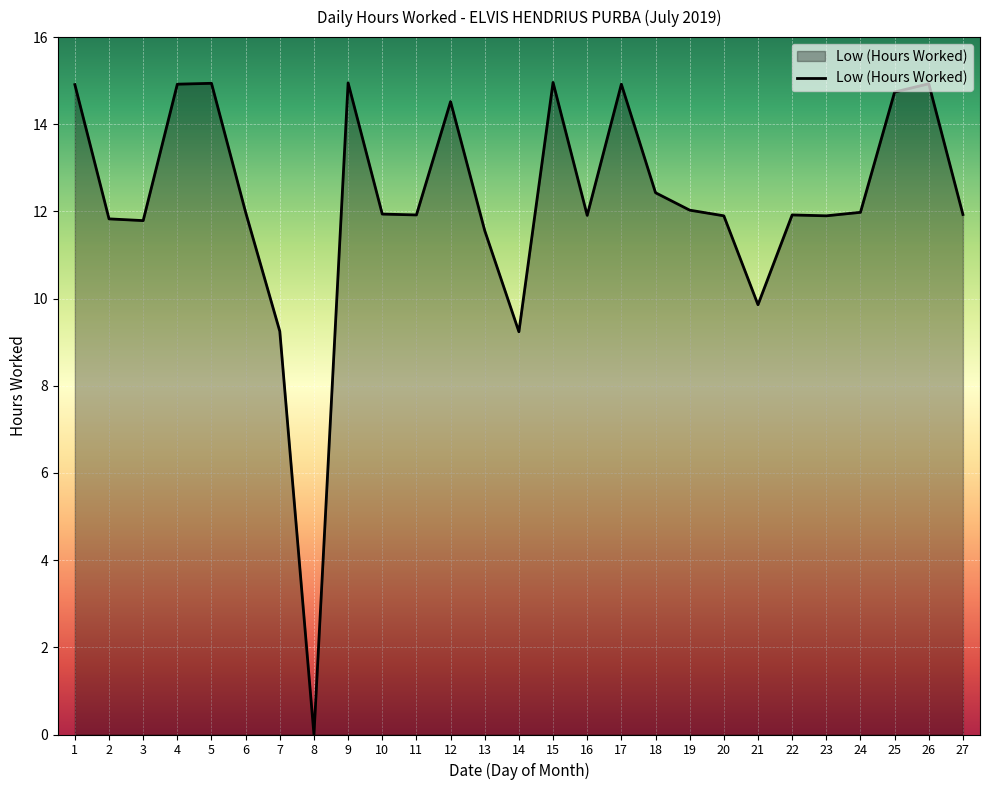

Read the value at 13.

11.6